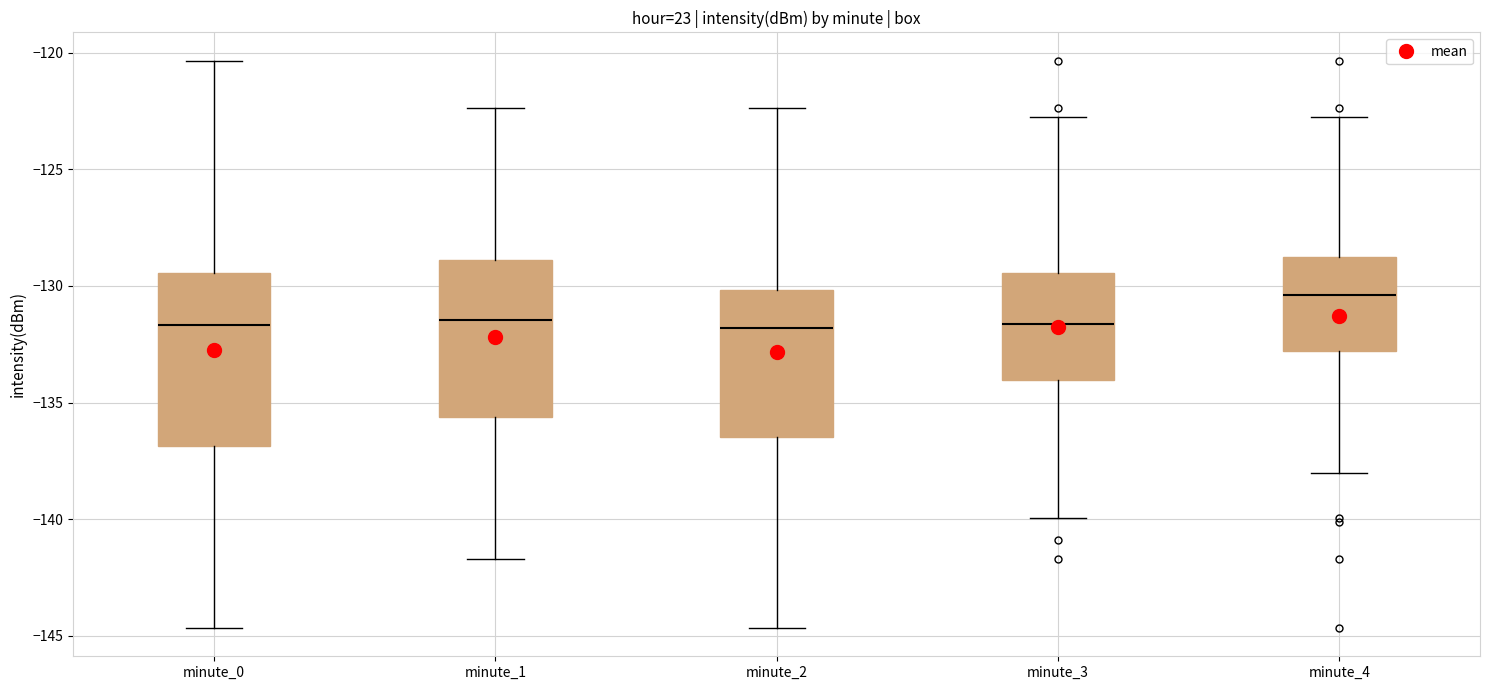

Reading left to right, read every box against the y-axis: the position of its median line, the range the box covers, and the ends of its whiskers. The values are not printed on the chart, so give them approximately, as read against the axis.

minute_0: median -131.5, box -137.0 to -129.5, whiskers -144.5 to -120.5
minute_1: median -131.5, box -135.5 to -129.0, whiskers -141.5 to -122.5
minute_2: median -132.0, box -136.5 to -130.0, whiskers -144.5 to -122.5
minute_3: median -131.5, box -134.0 to -129.5, whiskers -140.0 to -123.0
minute_4: median -130.5, box -133.0 to -128.5, whiskers -138.0 to -123.0